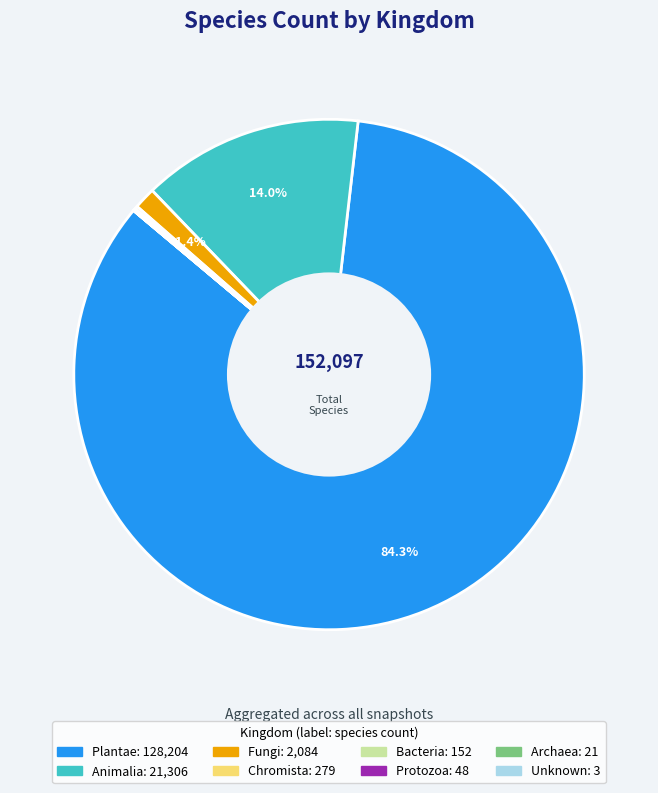

Is there a majority slice in this chart?

Yes